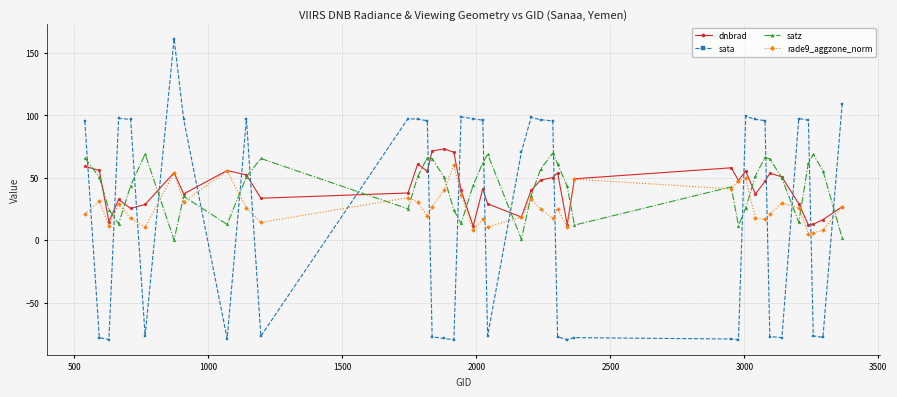

What is the value of the satz point at the 15th from the left?

65.4